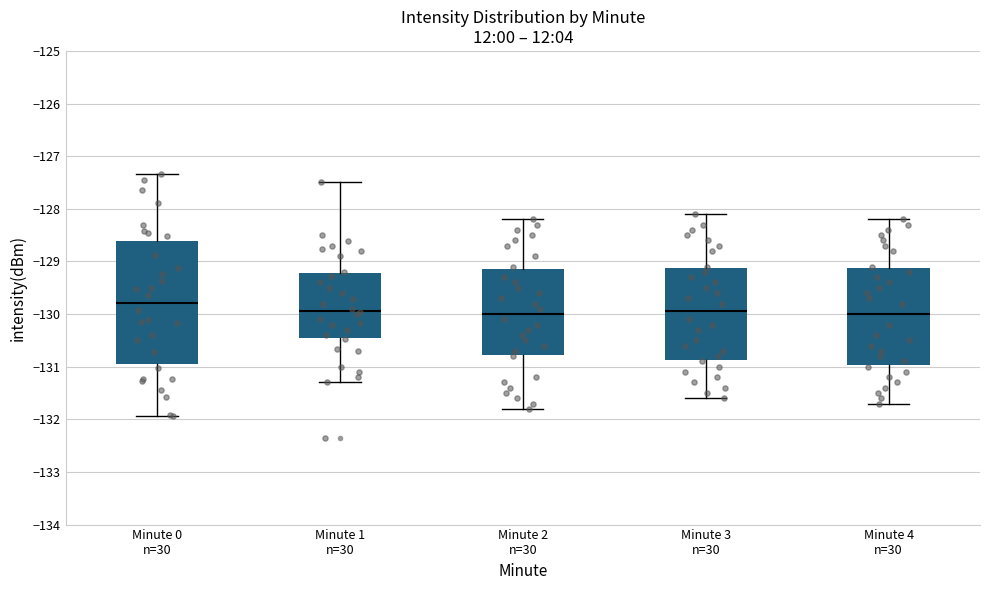

Comparing the boxes themselves (not the whiskers), which one is the tallest?

Minute 0 n=30